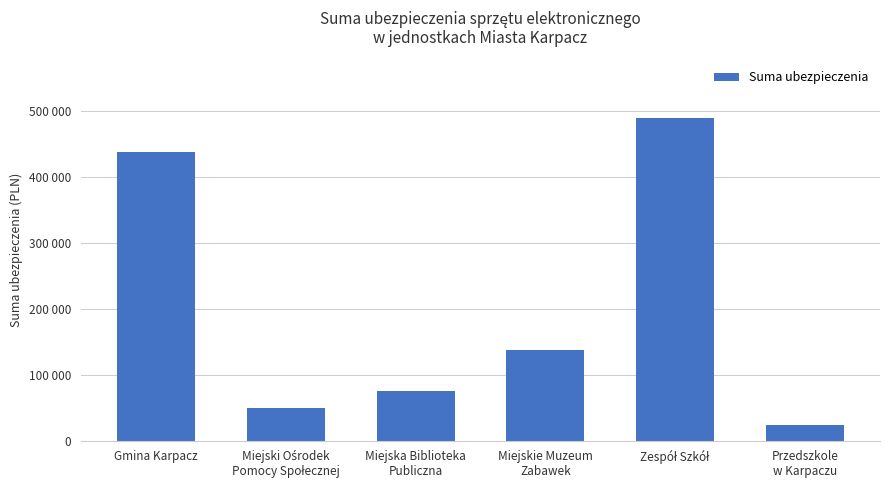

What is the difference between the maximum and second lowest values?

440212.4